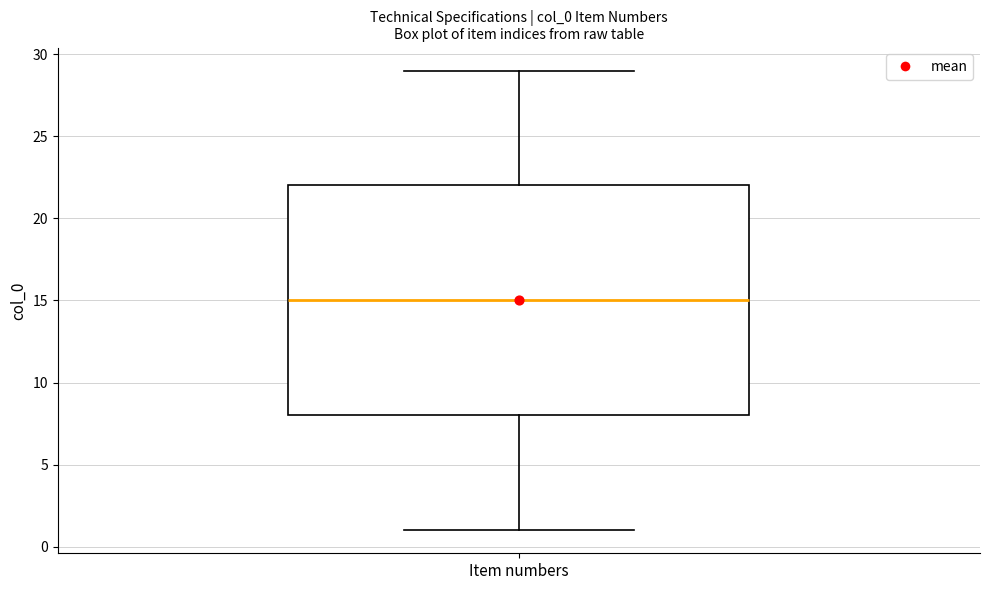

Where does the median line of the box for Item numbers sit on the y-axis? The values are not printed on the chart, so give them approximately, as read against the axis.

15